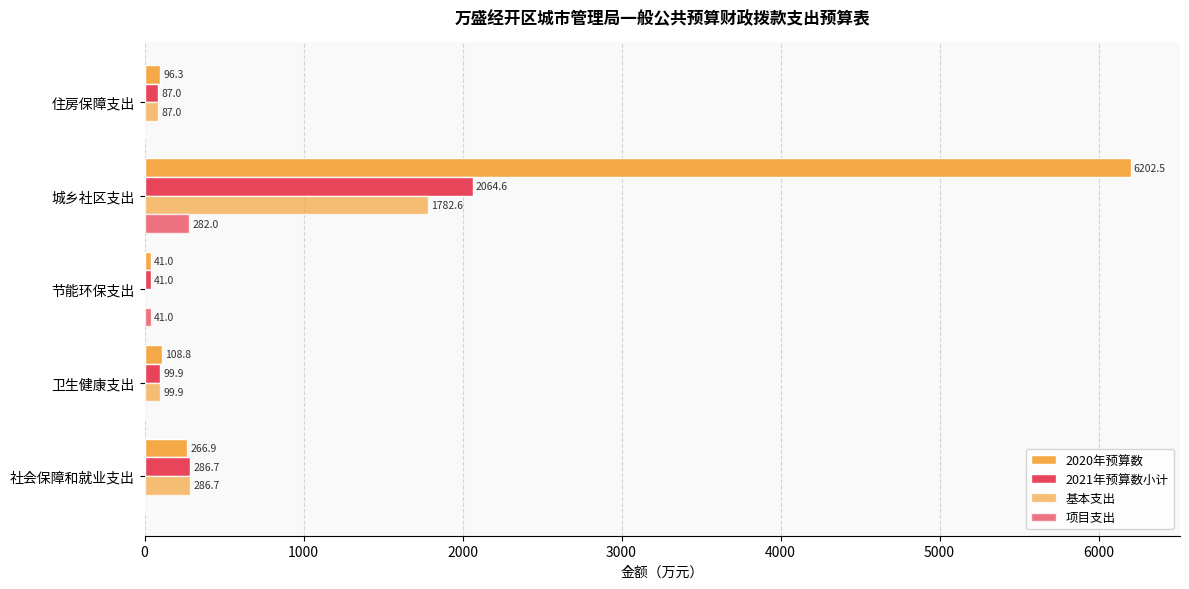

How many data points in 2021年预算数小计 are above 99?

3